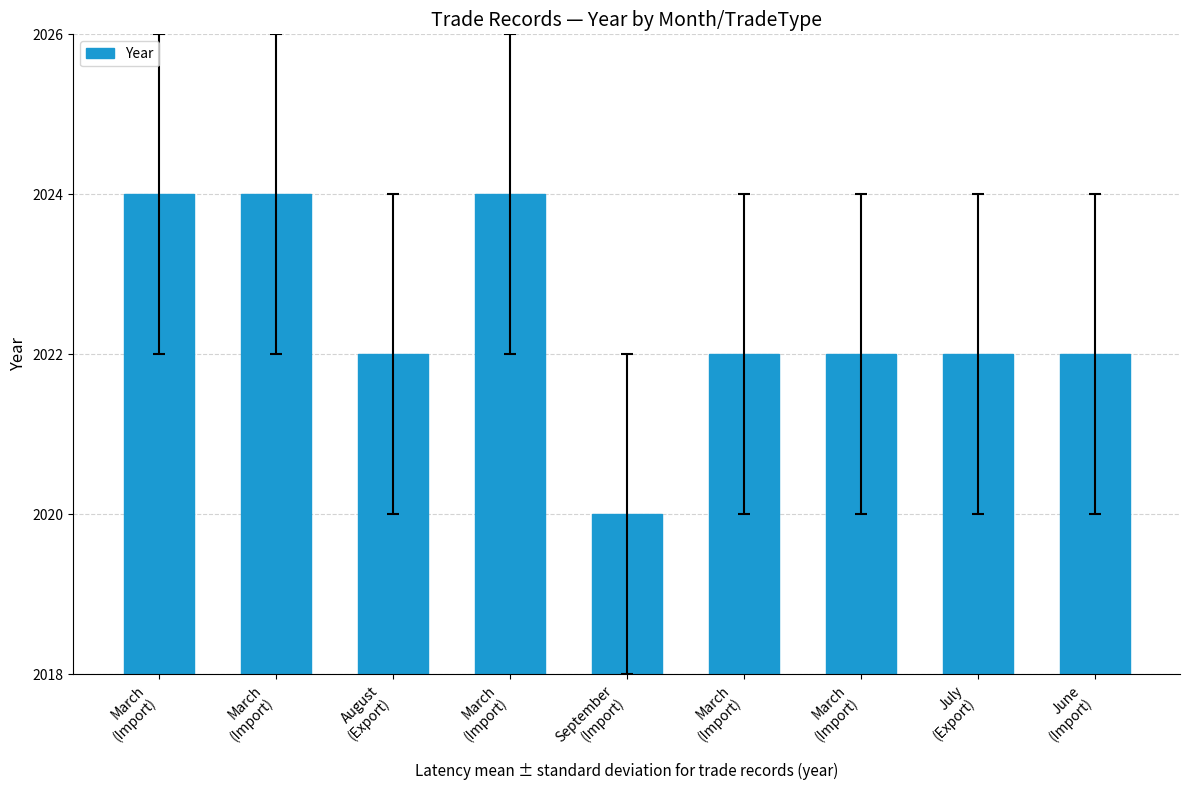

How many categories are shown in the chart?

9